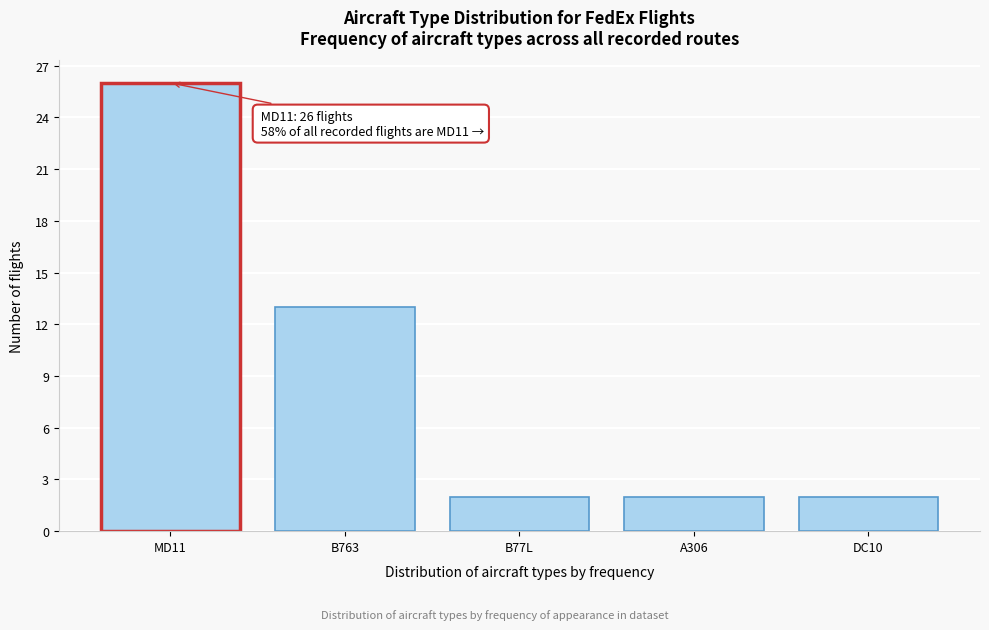

Reading left to right, list all the values displayed in this chart.

MD11=26	B763=13	B77L=2	A306=2	DC10=2